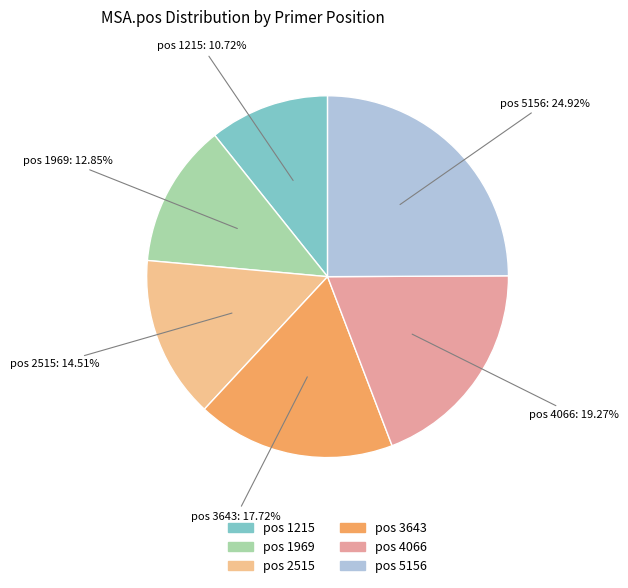

To the nearest percent, what is the difference between the pos 2515 and pos 1969 slice percentages?

2%